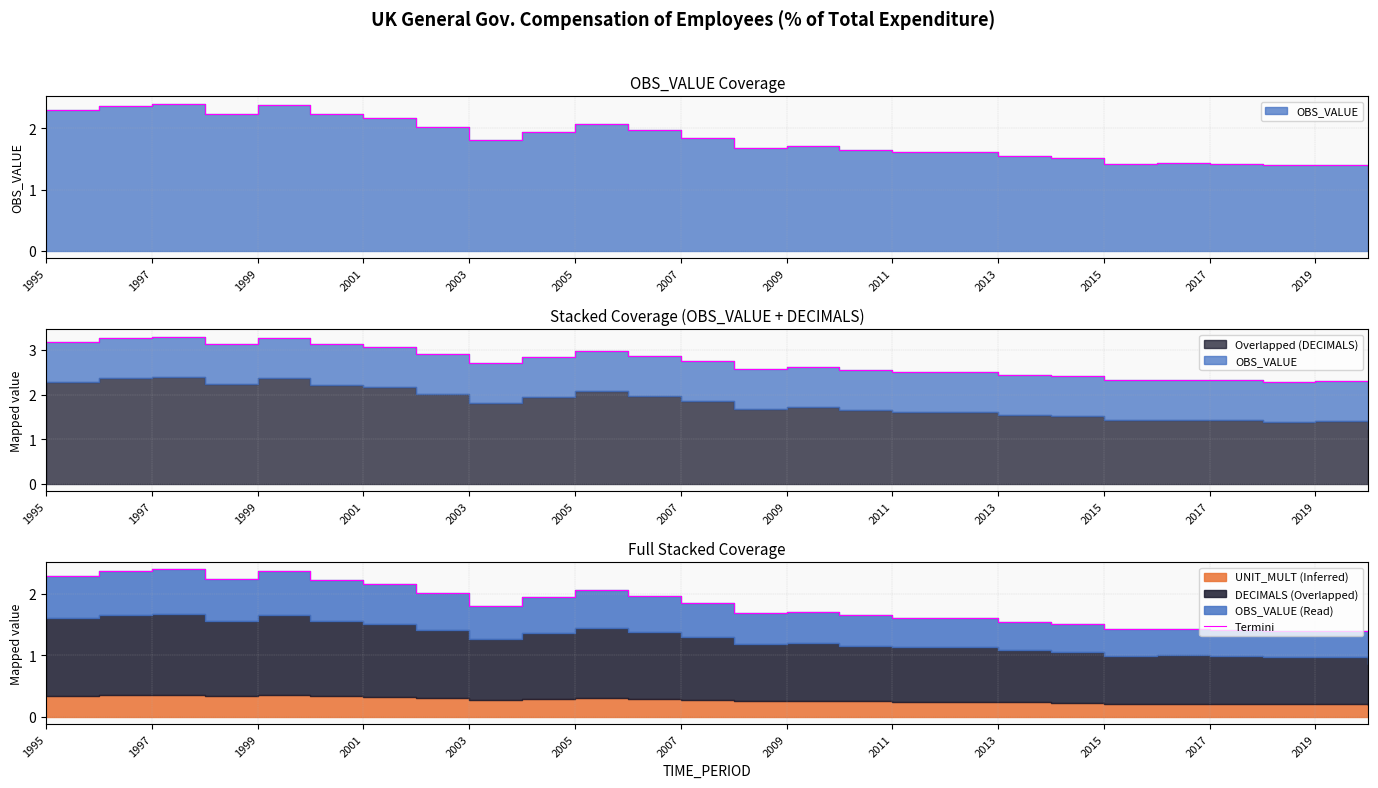

What is the sum of all values?

47.3